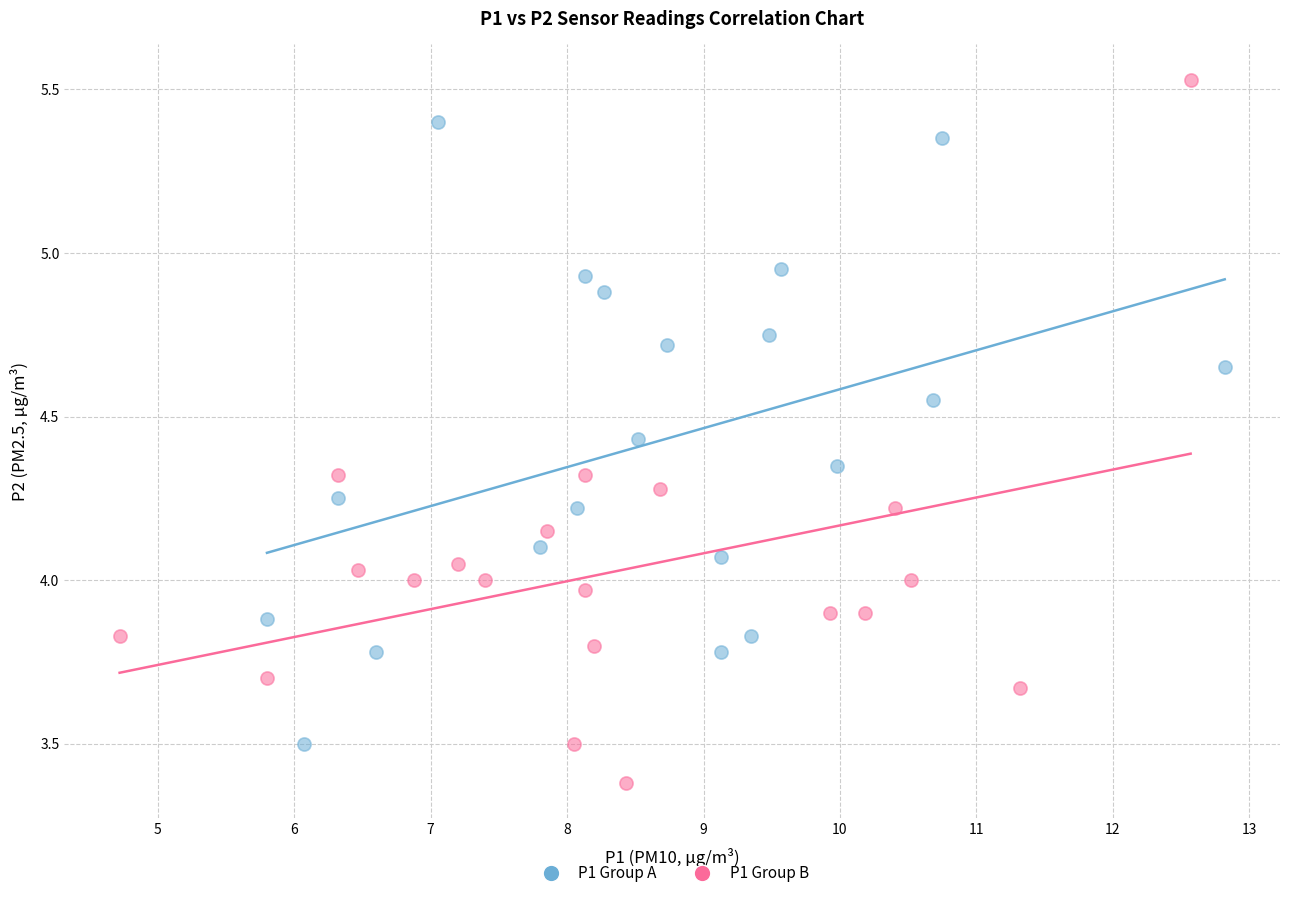

Which series contains the lowest Y value?

P1 Group B